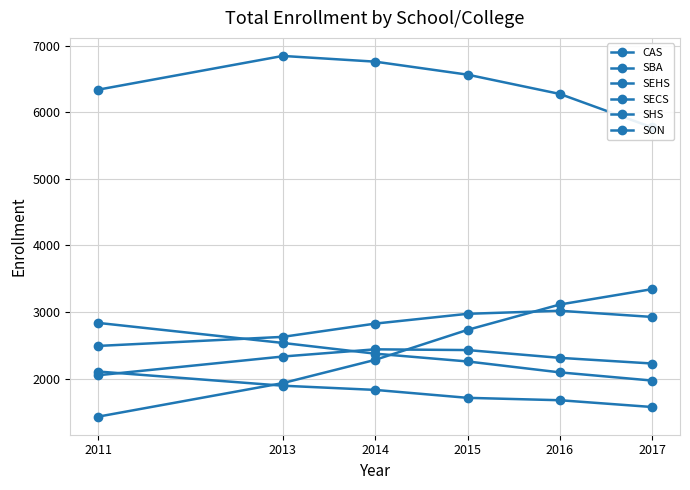

At which category is the sum across all series the highest?

2015